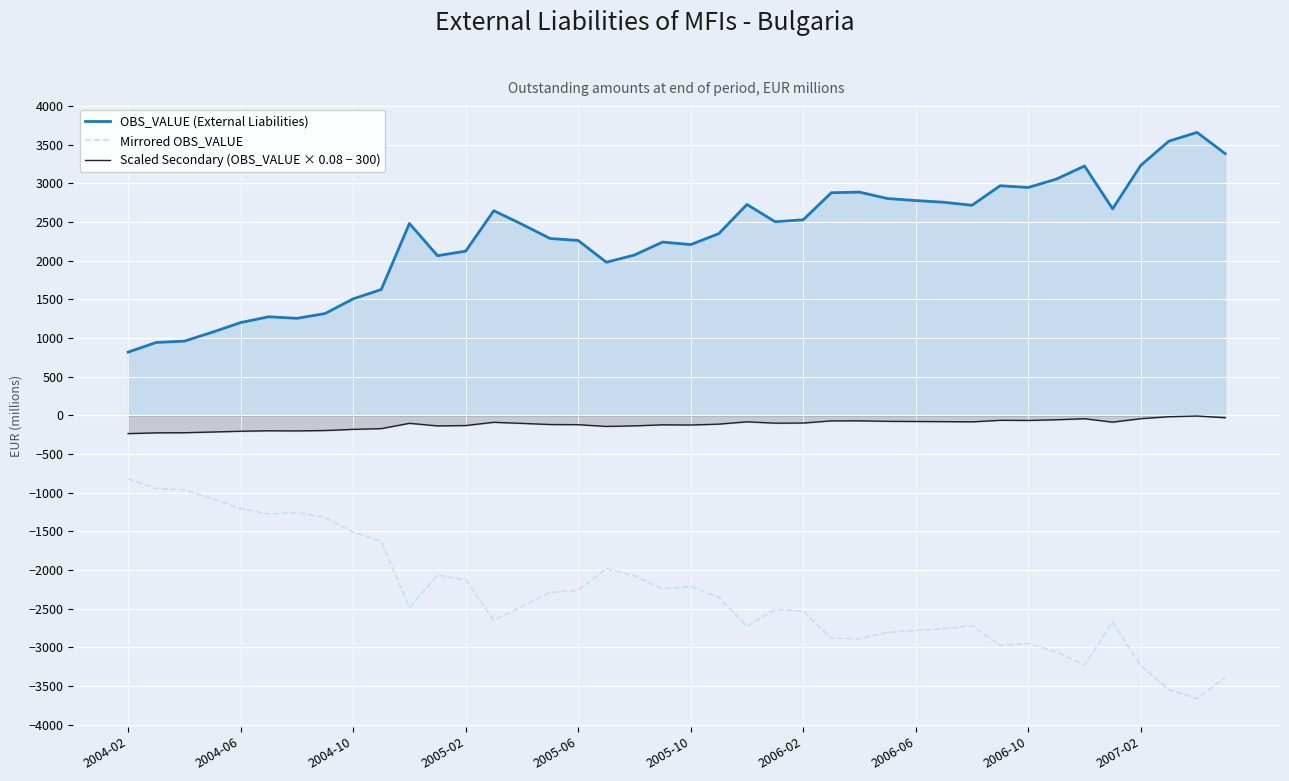

How many categories are shown in the chart?

40